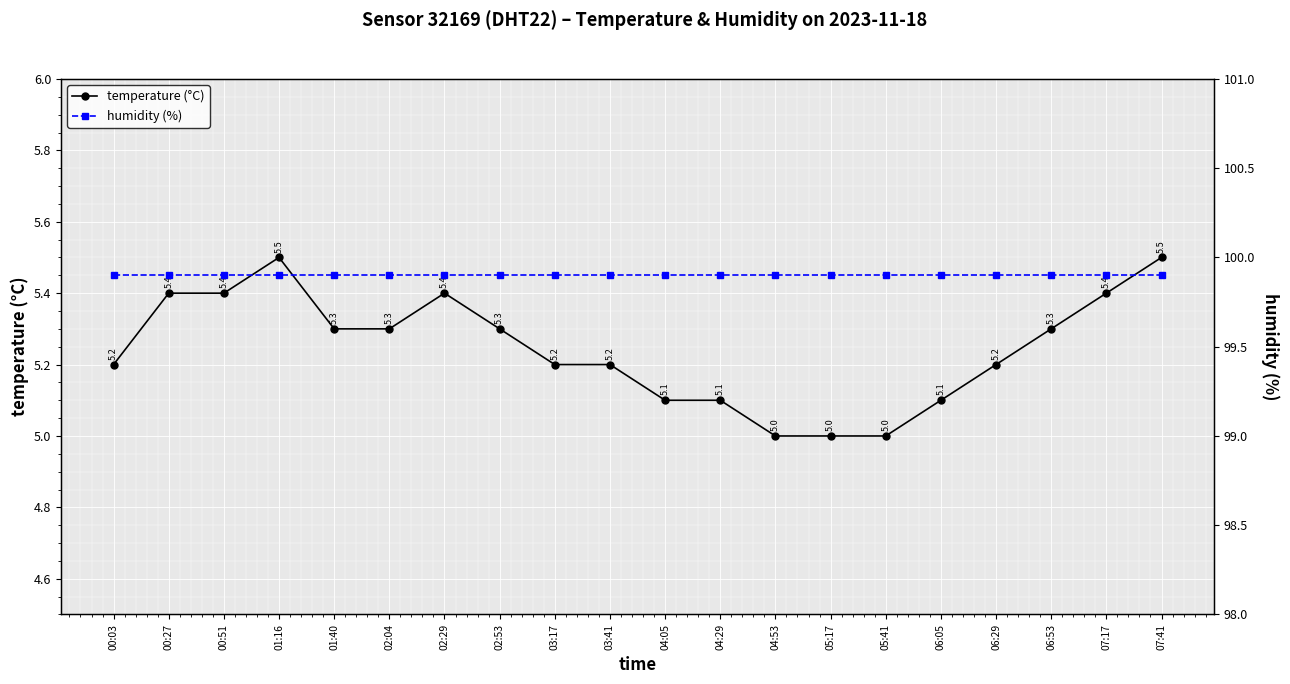

What is the sum of all humidity (%) values?

1998.0